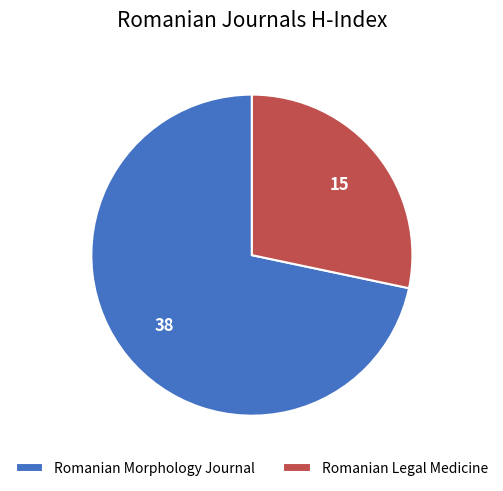

Which category has the biggest portion of the pie?

Romanian Morphology Journal